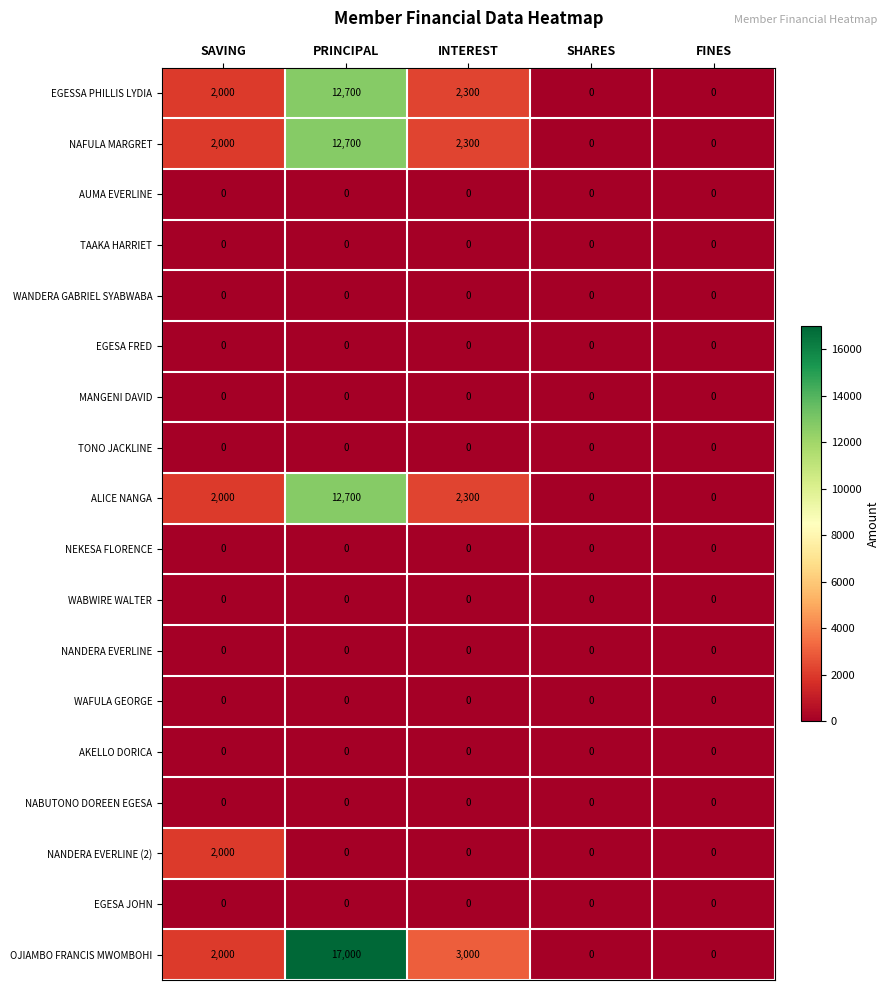

At which category is the sum across all series the highest?

PRINCIPAL